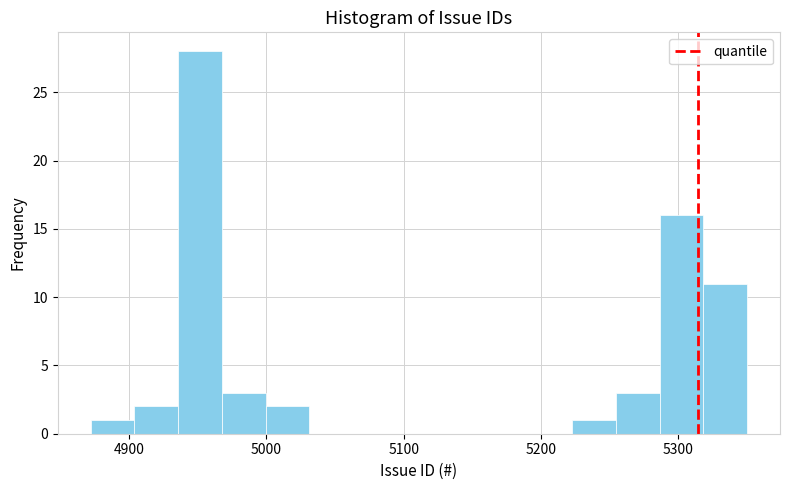

Around what value on the x-axis is the tallest bar? Give the approximate position of its centre, as read against the axis.

4950